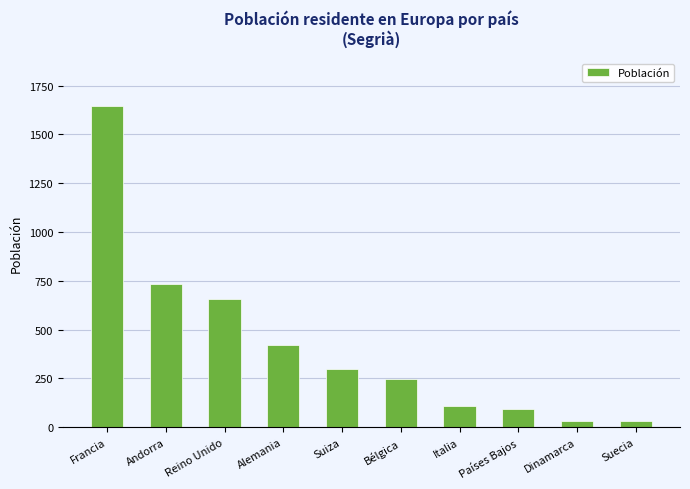

What position from the left is Alemania?

4